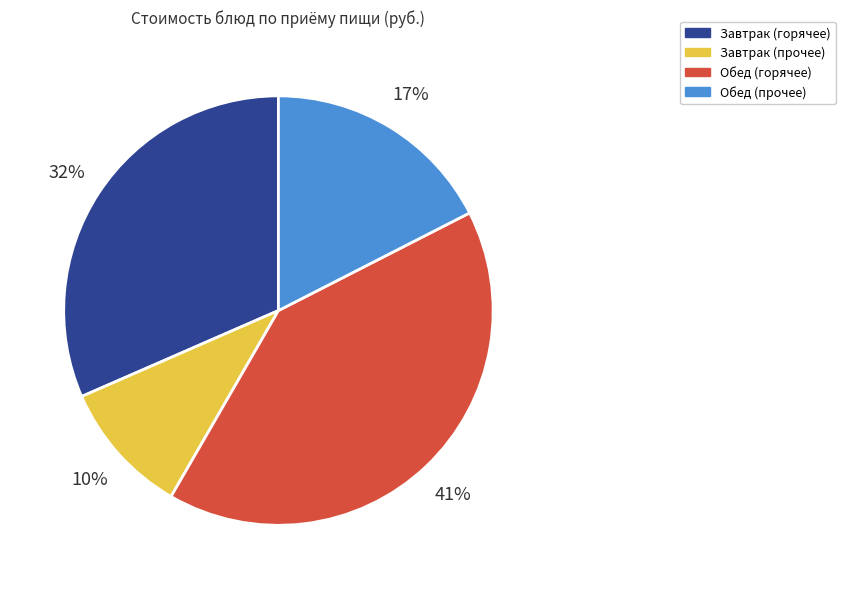

To the nearest percent, what is the difference between the largest and smallest slice percentages?

31%